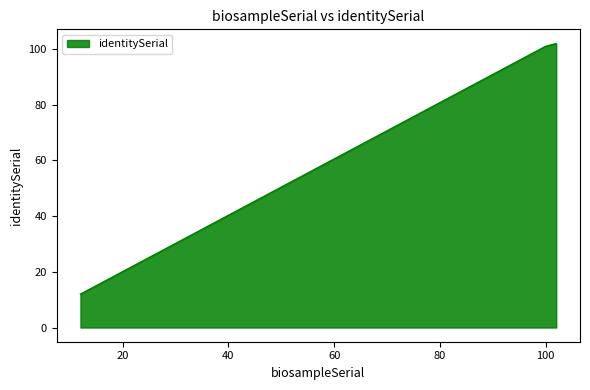

What is the difference between the maximum and minimum values?

90